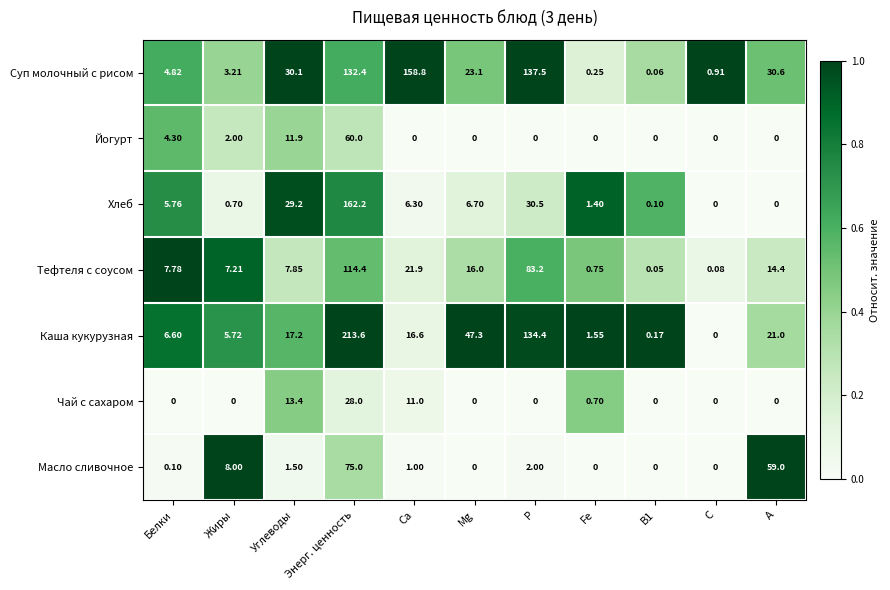

Rank the series by their maximum value, from highest to lowest.

Каша кукурузная, Хлеб, Суп молочный с рисом, Тефтеля с соусом, Масло сливочное, Йогурт, Чай с сахаром